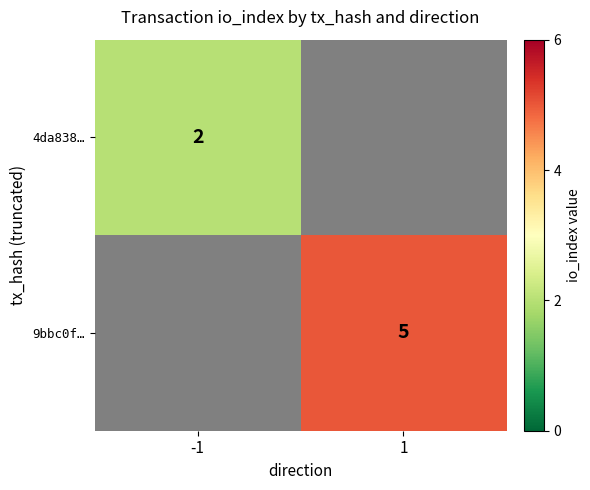

The value of 4da838… at -1 is 1. True or false?

False